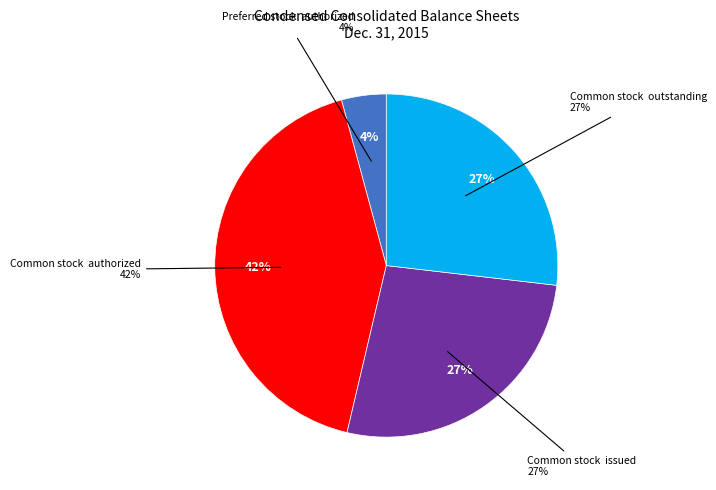

Which slice is the largest?

Common stock shares authorized